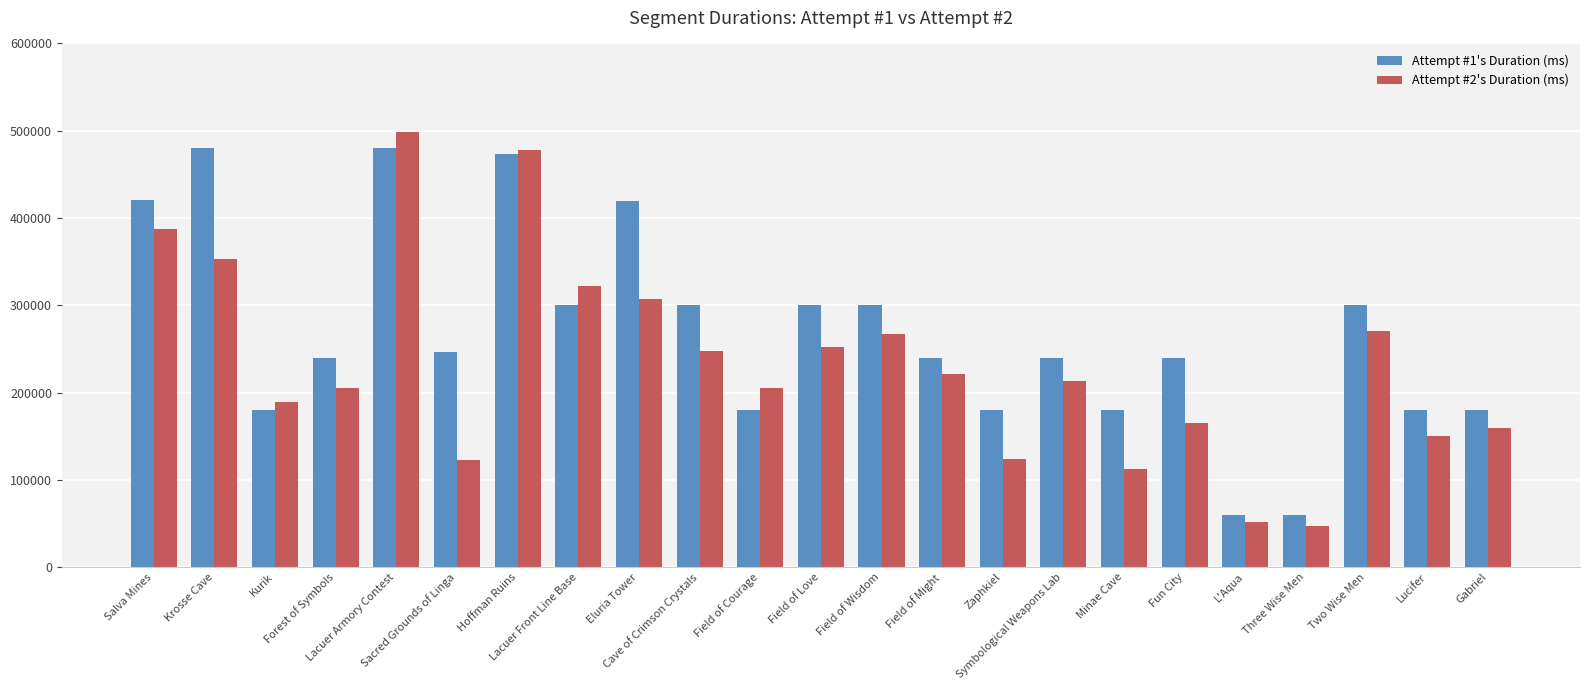

Rank the series by their average value, from lowest to highest.

Attempt #2's Duration (ms), Attempt #1's Duration (ms)